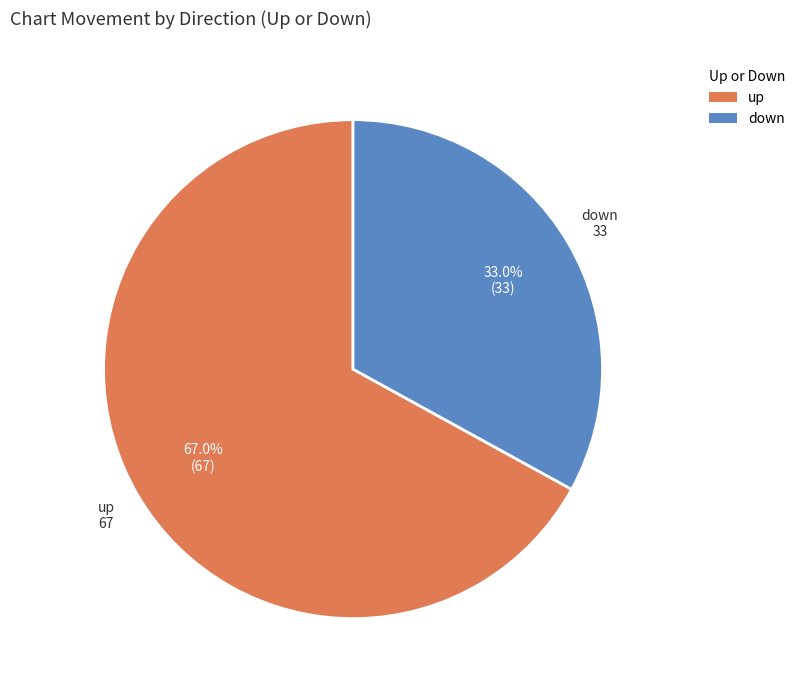

How much of the chart is everything except down?

67.0%